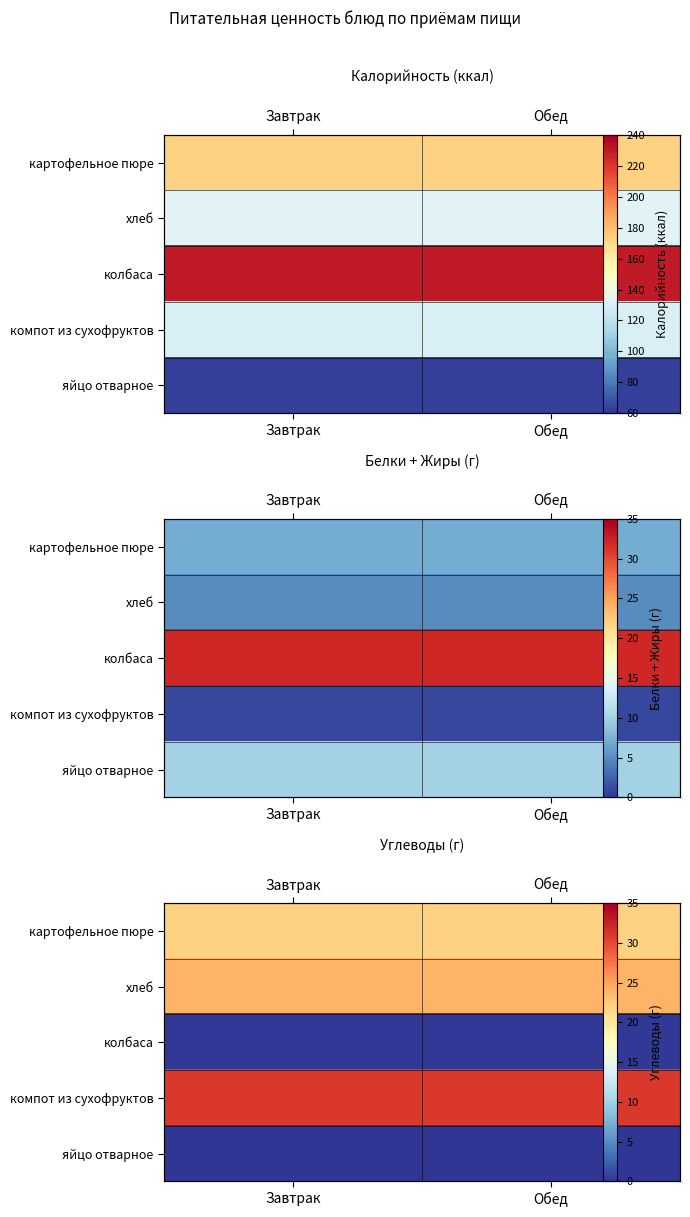

List the labels in order of компот из сухофруктов value, largest first.

Завтрак, Обед